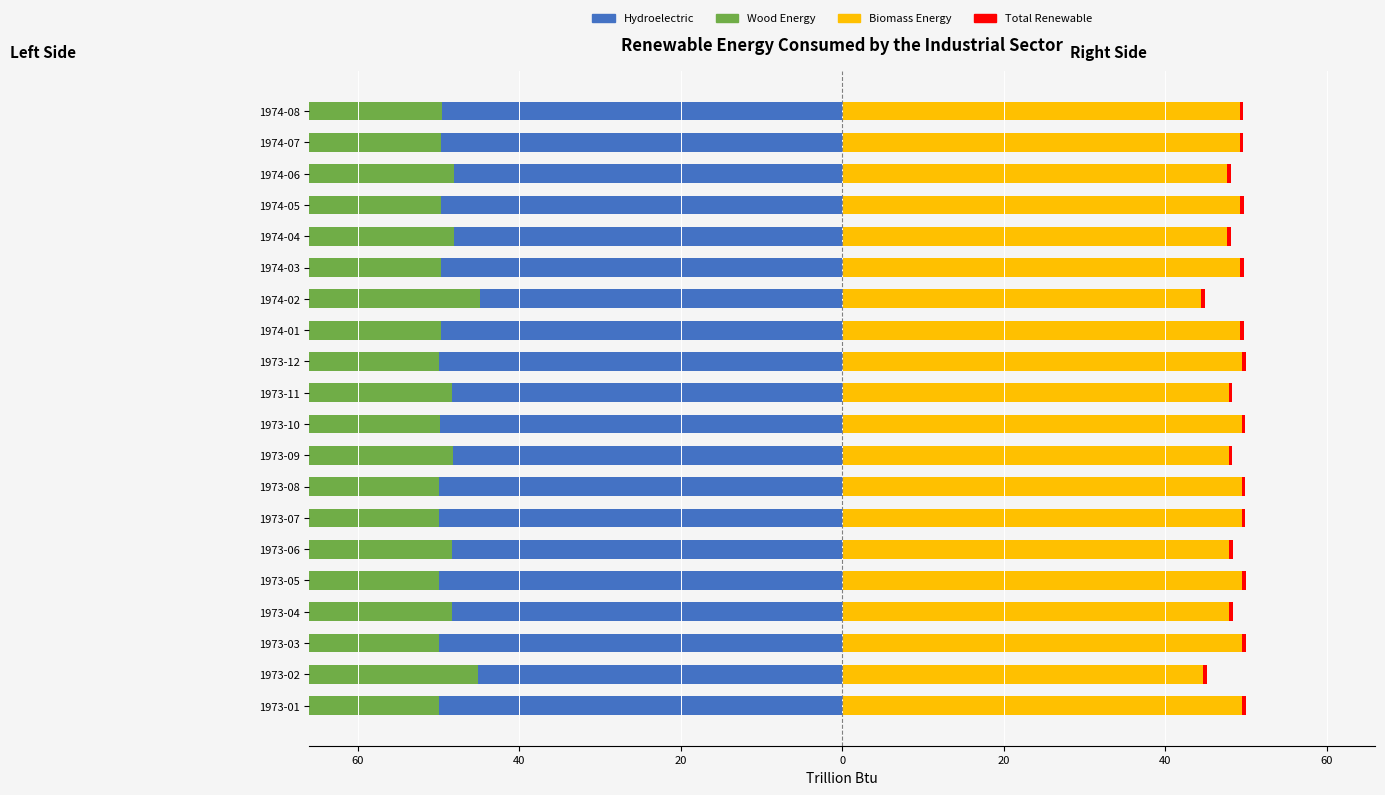

Which series has the largest range (max minus min)?

Hydroelectric